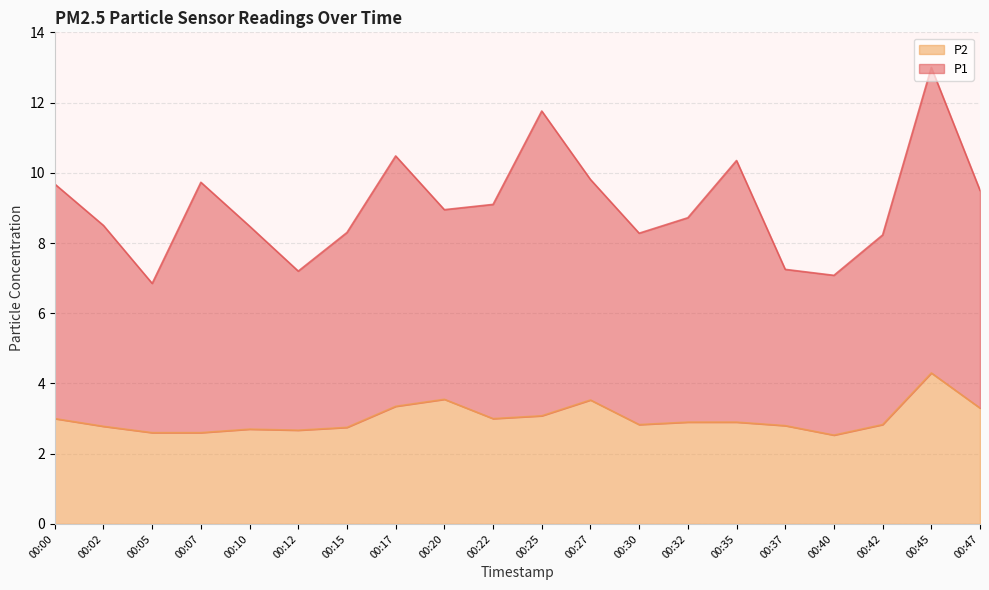

What is the difference between the maximum and minimum values?

1.8